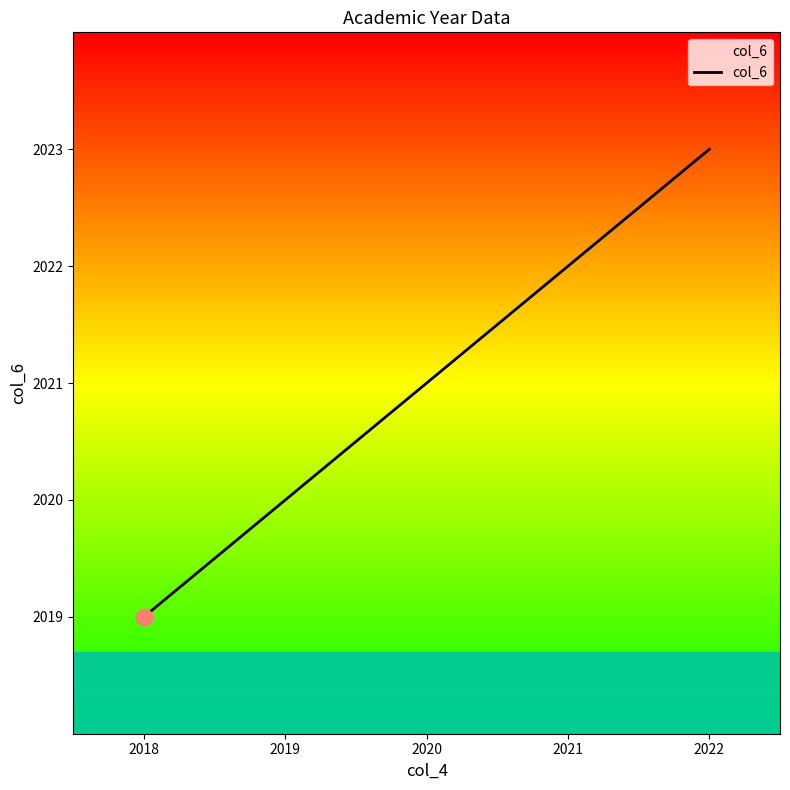

What is the average value?

2021